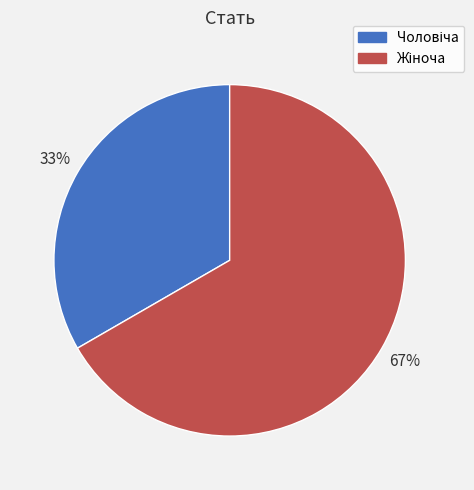

To the nearest percent, what is the average slice percentage?

50%